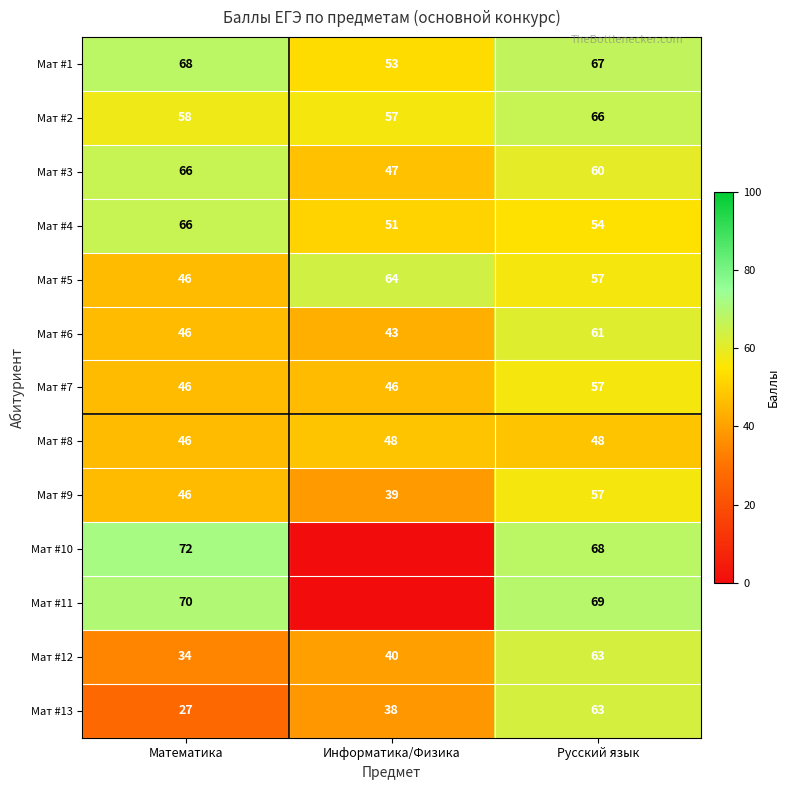

At how many categories does at least one series exceed 2?

3